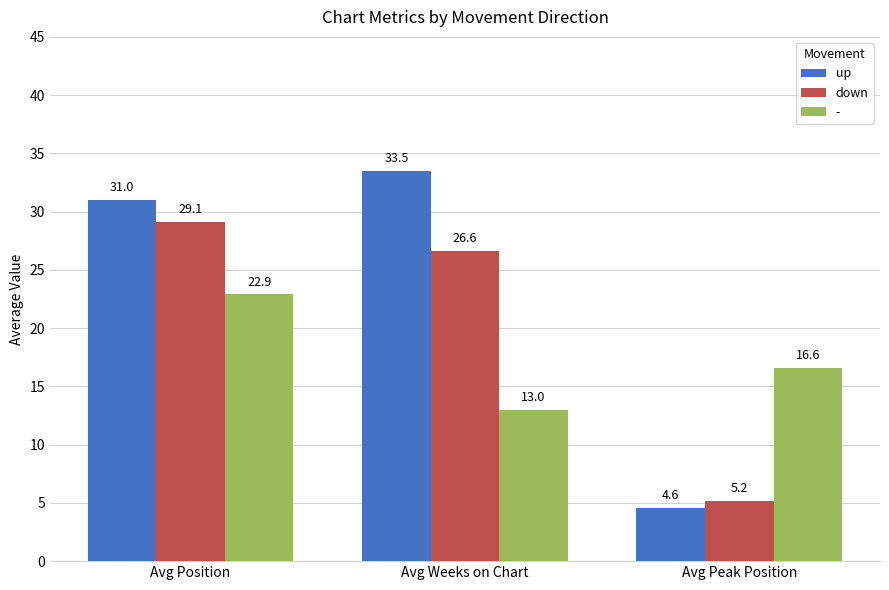

Rank the series at Avg Peak Position from highest to lowest value.

-, down, up